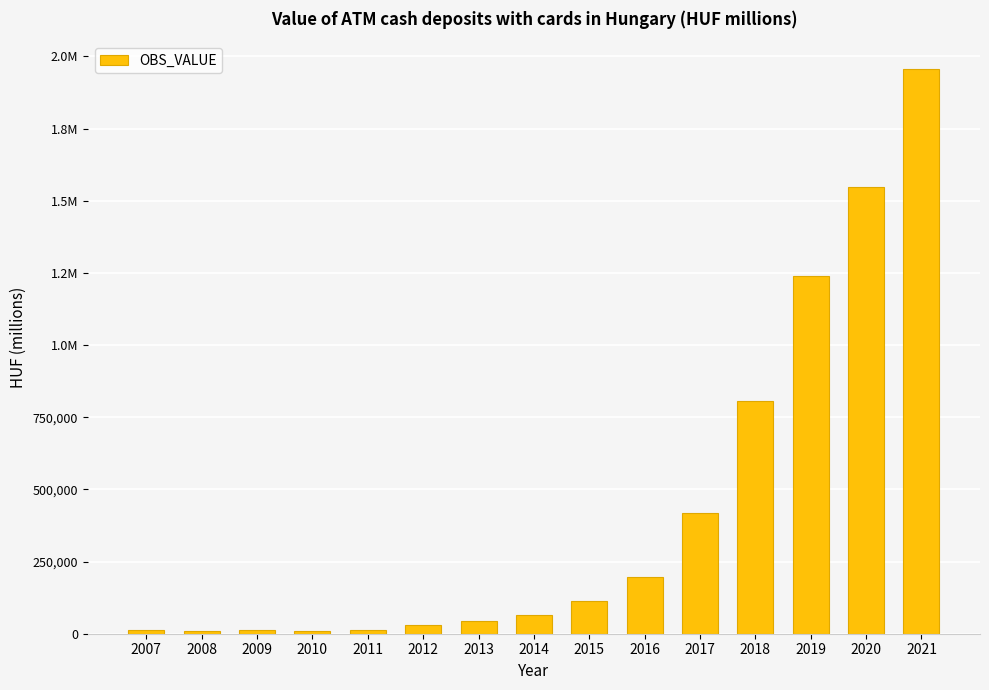

Does the chart contain any negative values?

No